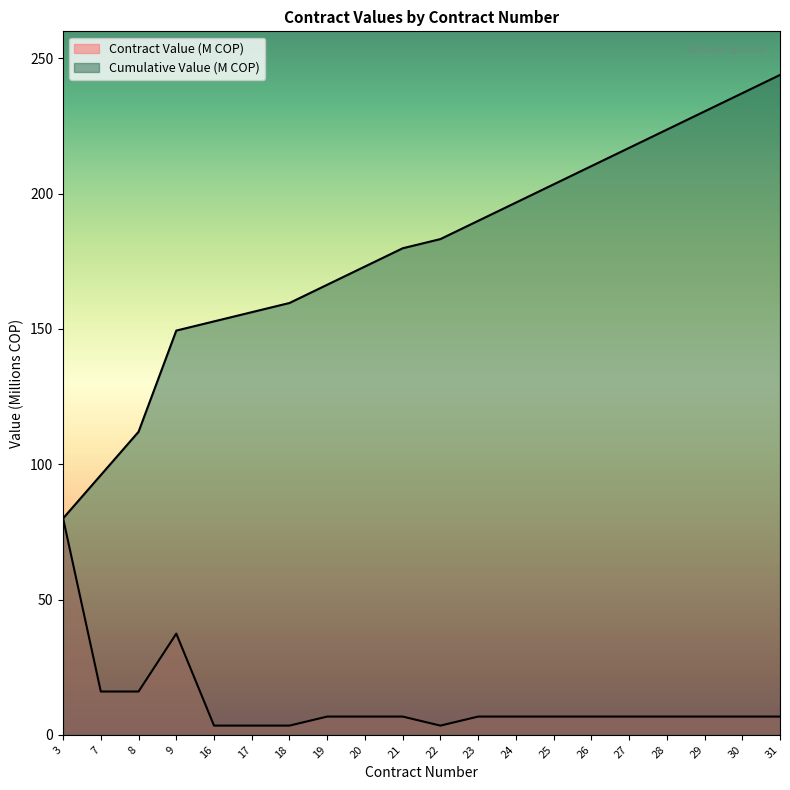

Reading right to left, transcribe all the data shown in this chart.

Contract Value (M COP): 6.7	6.7	6.7	6.7	6.7	6.7	6.7	6.7	6.7	3.4	6.7	6.7	6.7	3.4	3.4	3.4	37.4	16.0	16.0	80.0
Cumulative Value (M COP): 243.9	237.1	230.4	223.7	216.9	210.2	203.4	196.7	190.0	183.2	179.8	173.1	166.3	159.6	156.2	152.8	149.4	112.0	96.0	80.0